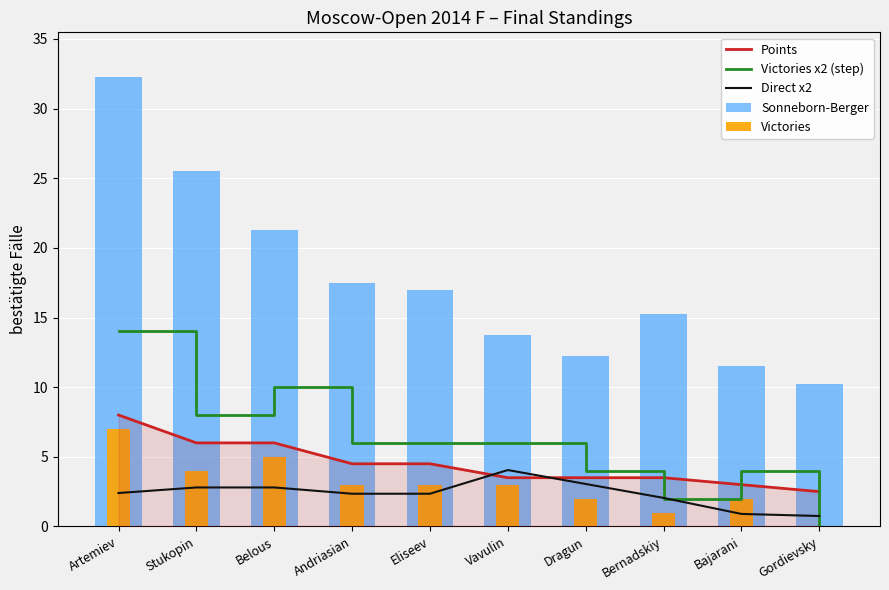

What is the difference between the highest and lowest values at Belous?

18.4